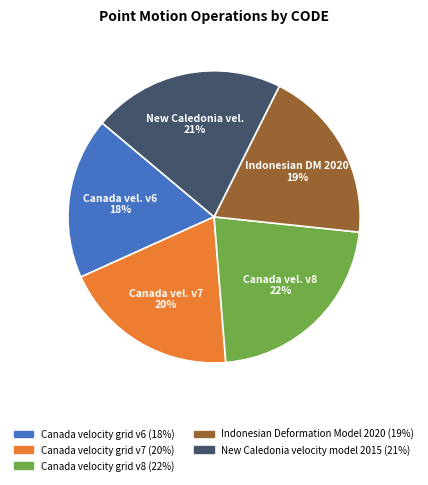

To the nearest percent, what percentage of the pie is Canada velocity grid v6?

18%